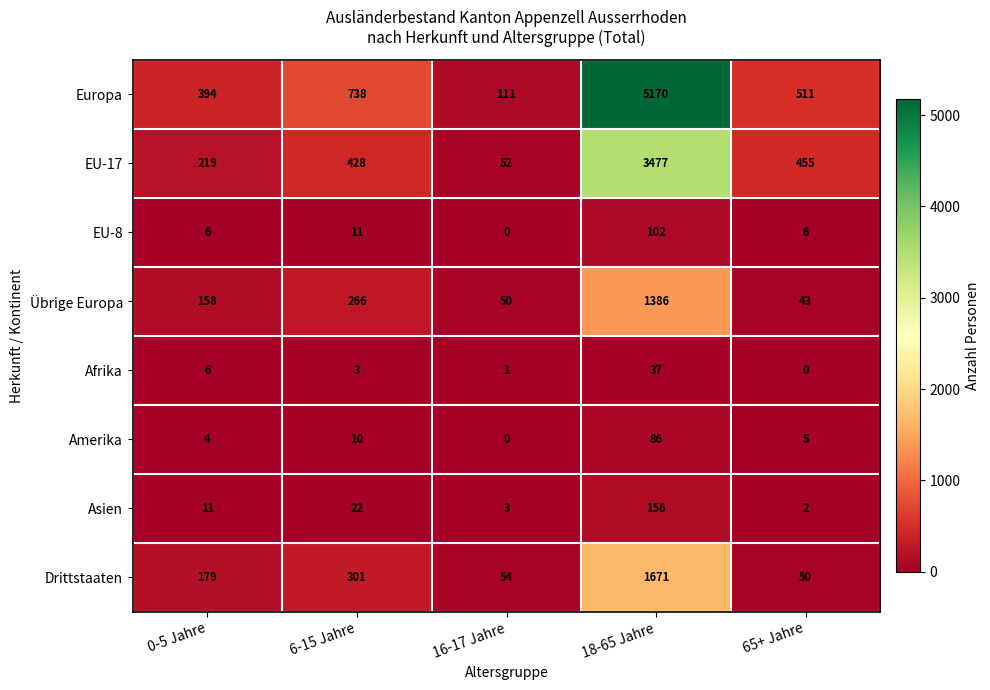

At which category is the sum across all series the highest?

18-65 Jahre